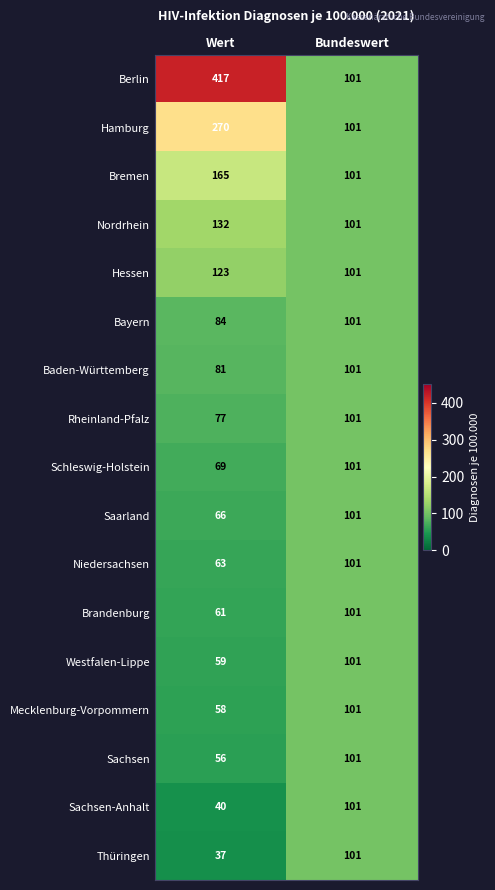

Is it true that Hessen equals 123 at Wert?

True